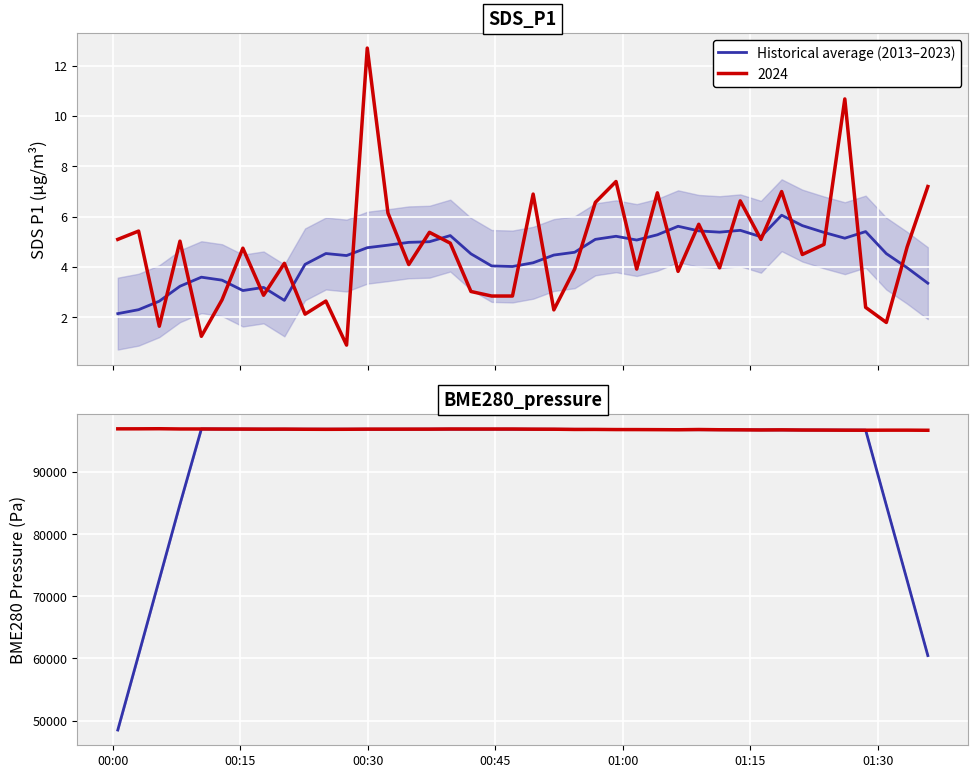

True or false: the data shows 52781.7 at 35.

False